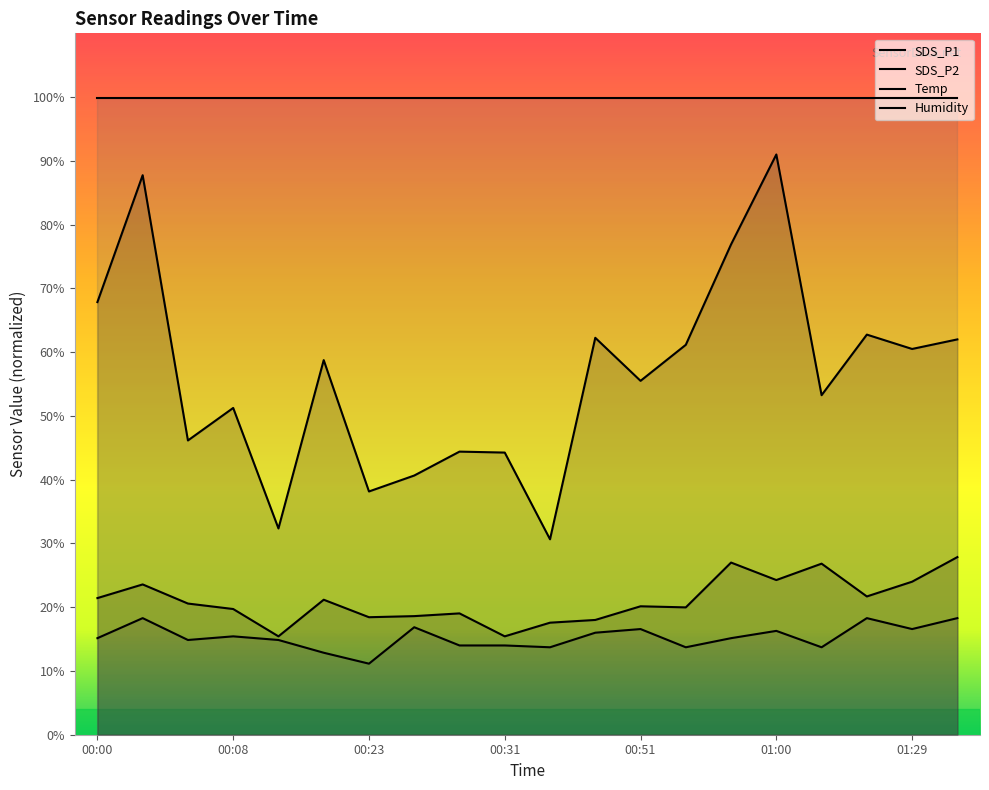

Which series has the largest range (max minus min)?

SDS_P1